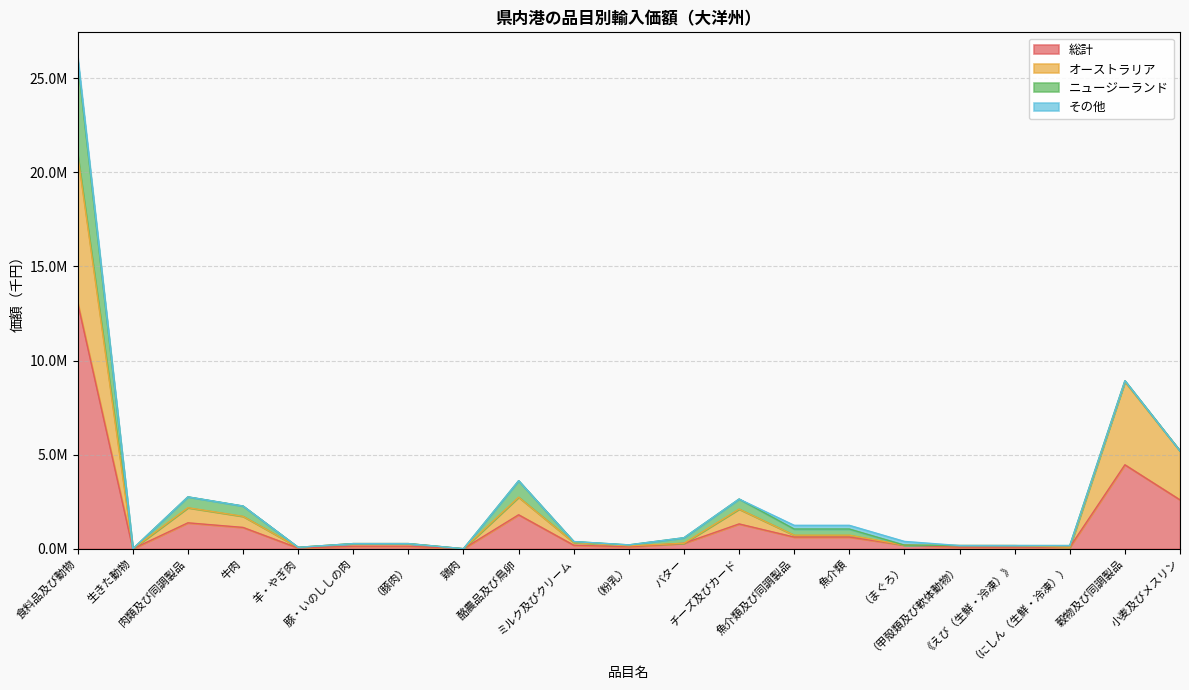

How many data points in 総計 are less than 195993?

10